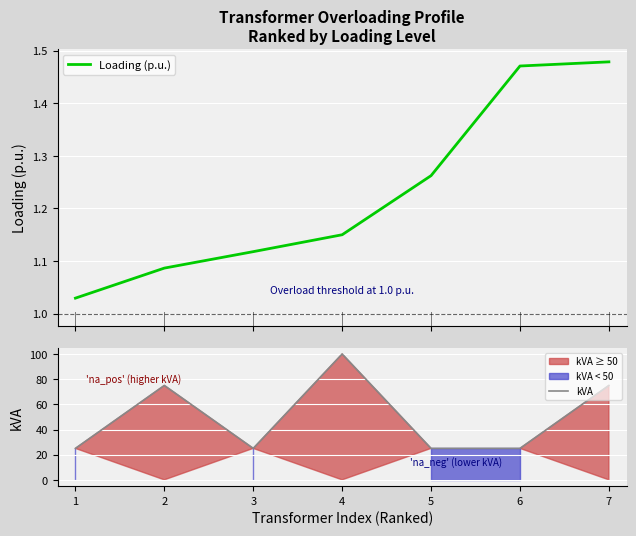

What is the difference between the second highest and minimum values in the kVA series?

50